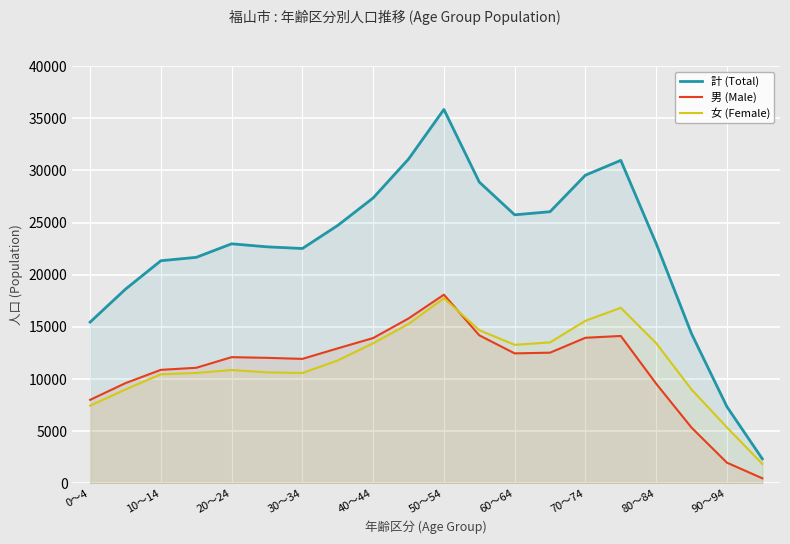

What is the sum of all 女 (Female) values?

231407